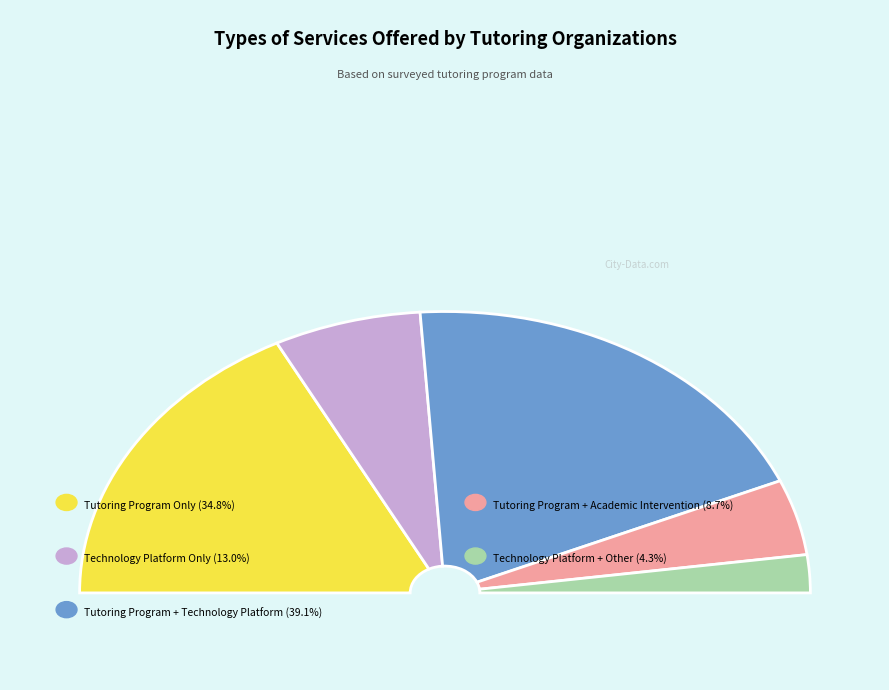

The Tutoring Program + Technology Platform slice represents 51% of the pie. True or false?

False